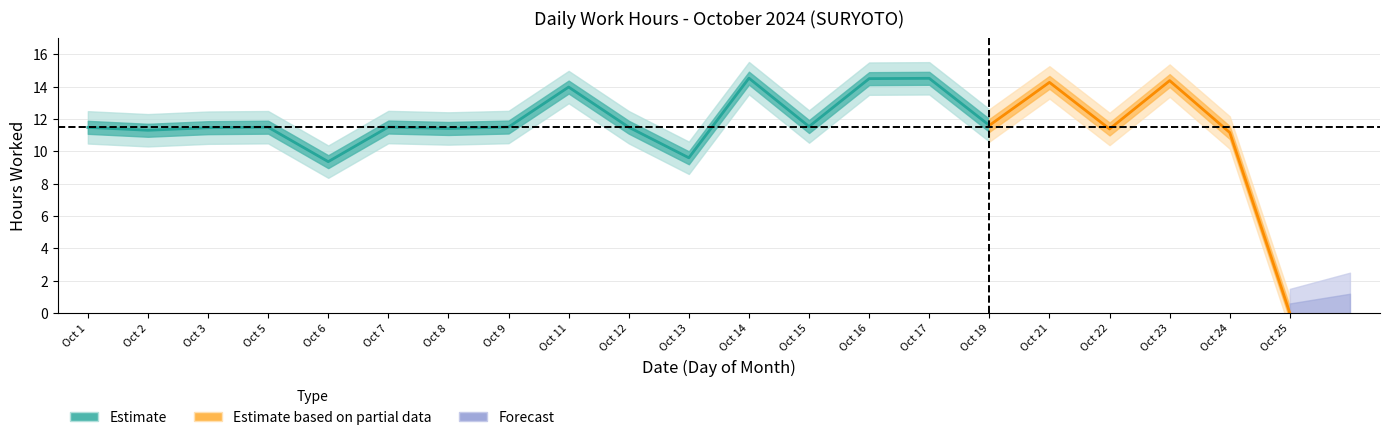

List the labels in order of value, largest first.

14, 17, 16, 23, 21, 11, 19, 15, 7, 9, 5, 12, 1, 3, 8, 22, 2, 24, 13, 6, 25